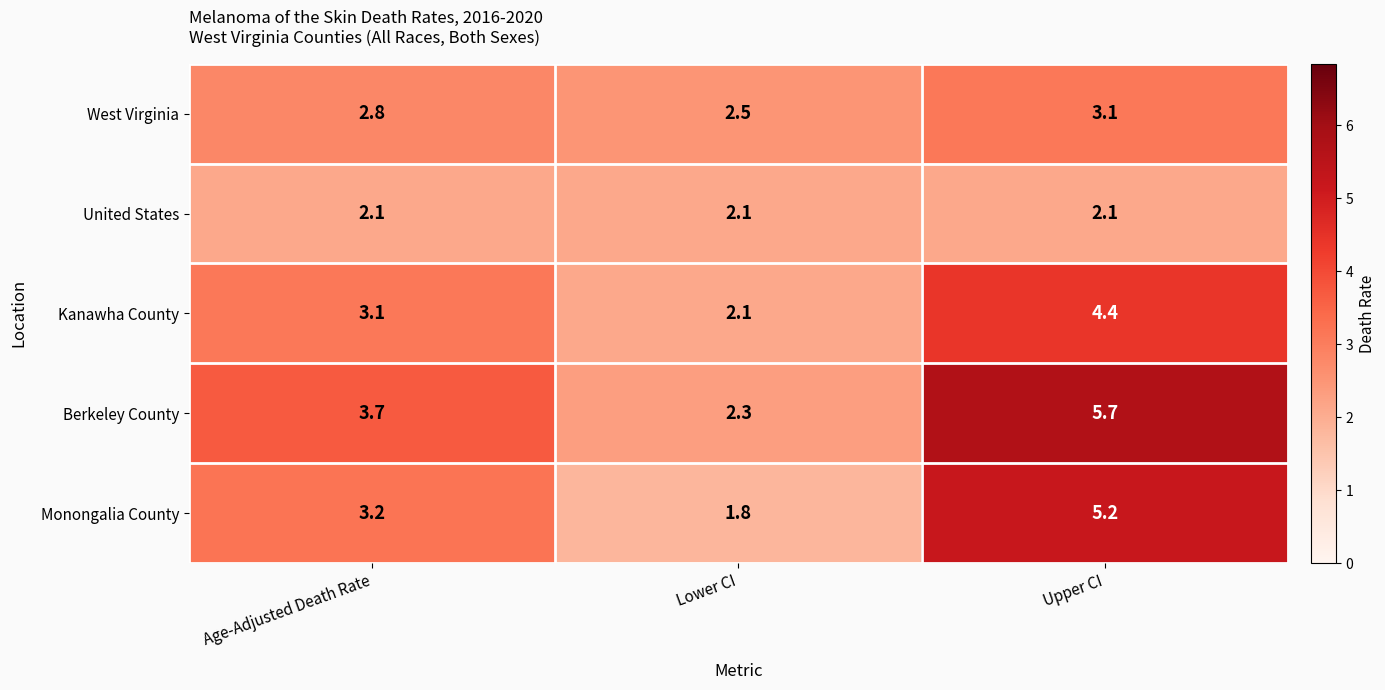

The value of Kanawha County at Upper CI is 7.6. True or false?

False